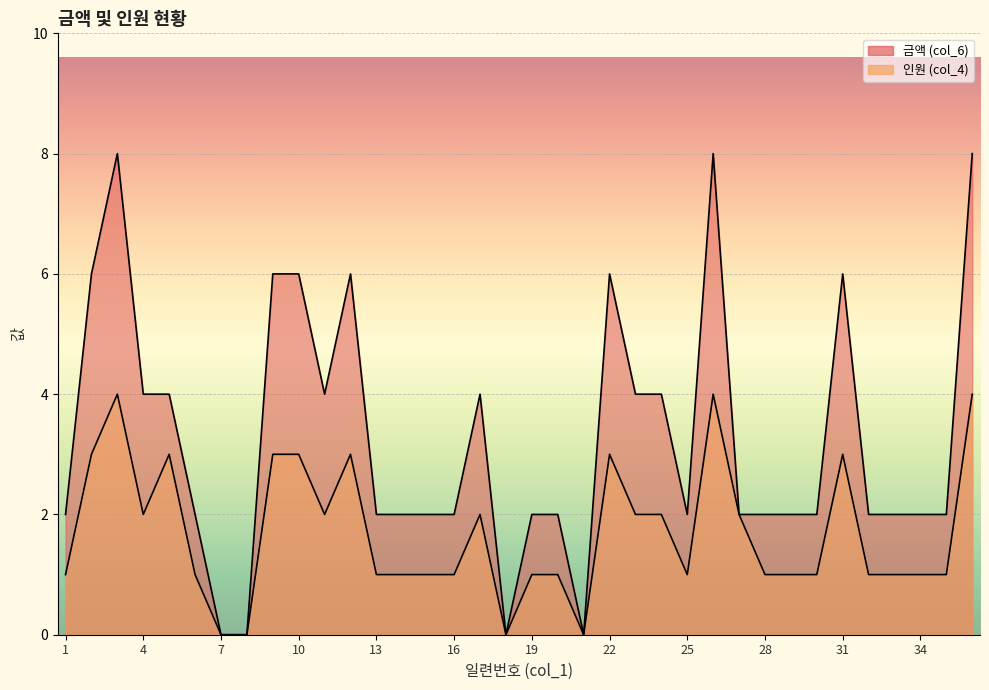

True or false: 인원 (col_4) has more than 2 points higher than both neighbors.

True